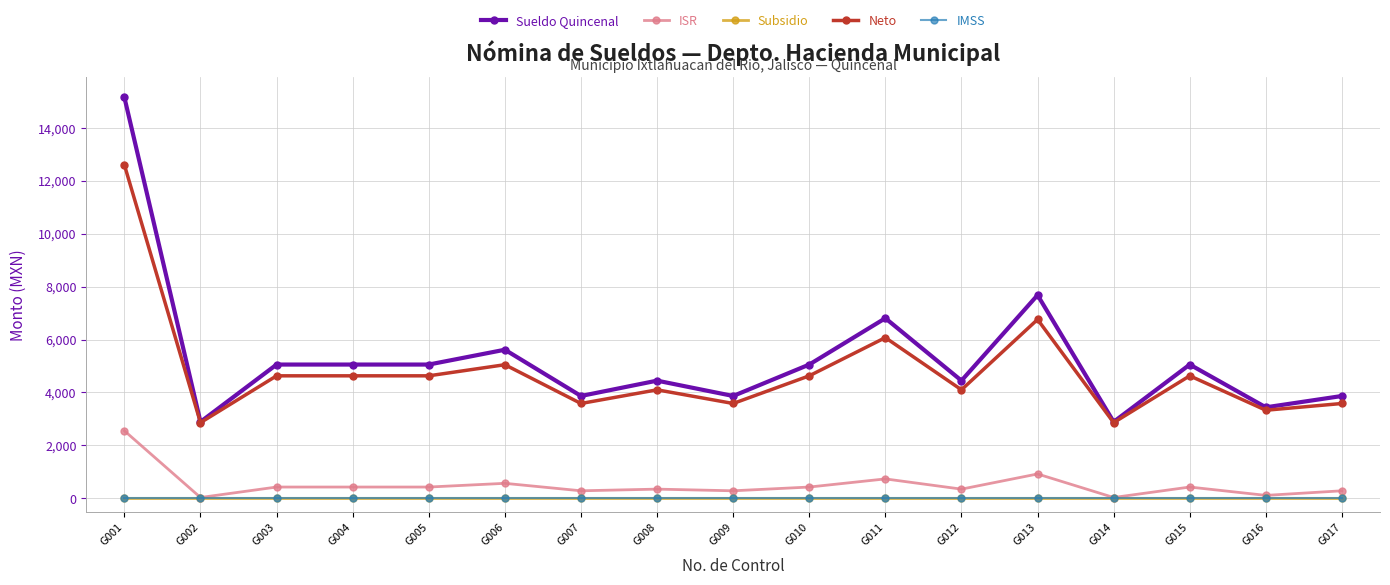

What is the difference between the second highest and minimum values in the Neto series?

3900.4